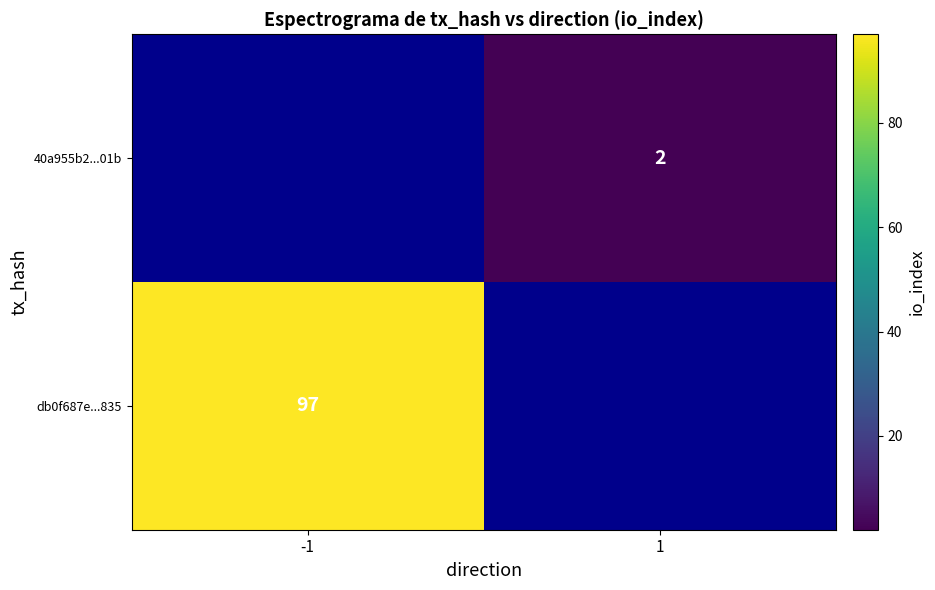

The 40a955b2...01b series shows 2 at 1. True or false?

True